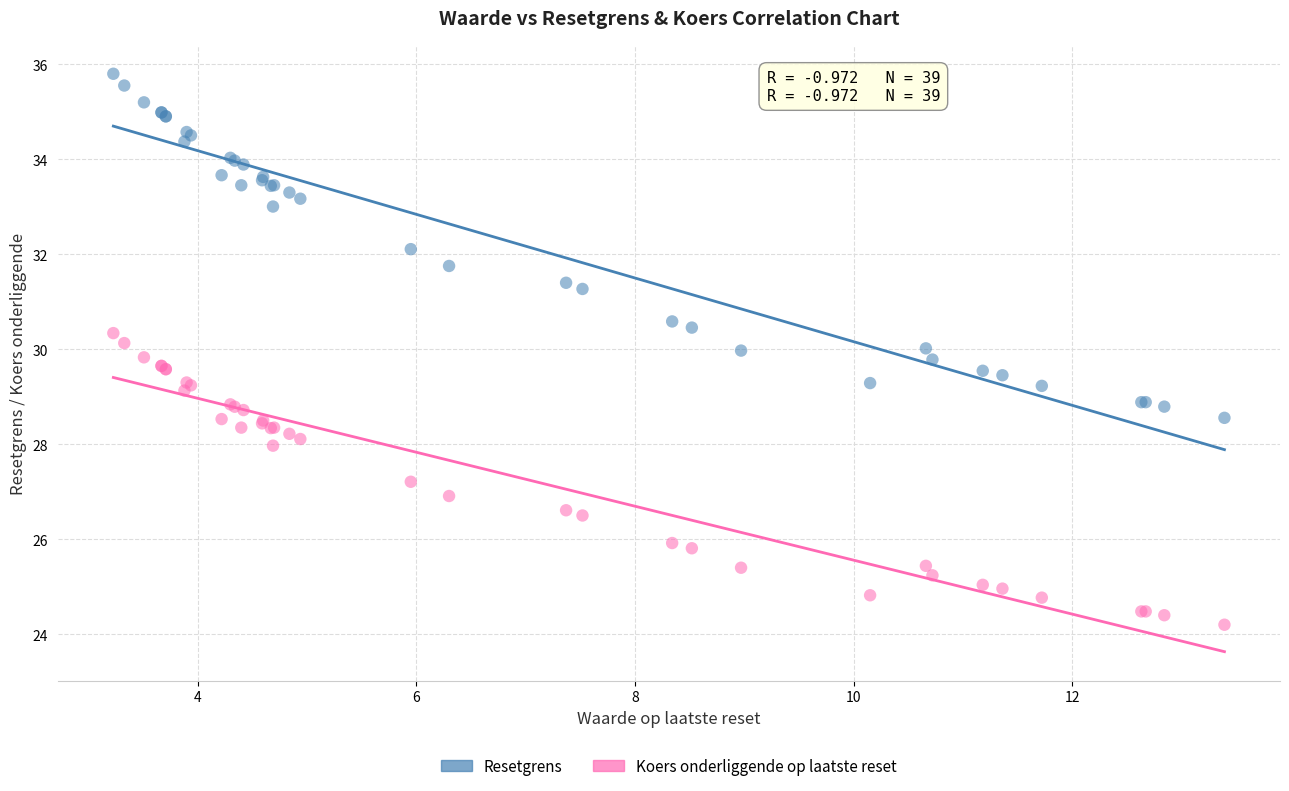

Which series contains the lowest Y value?

Koers onderliggende op laatste reset